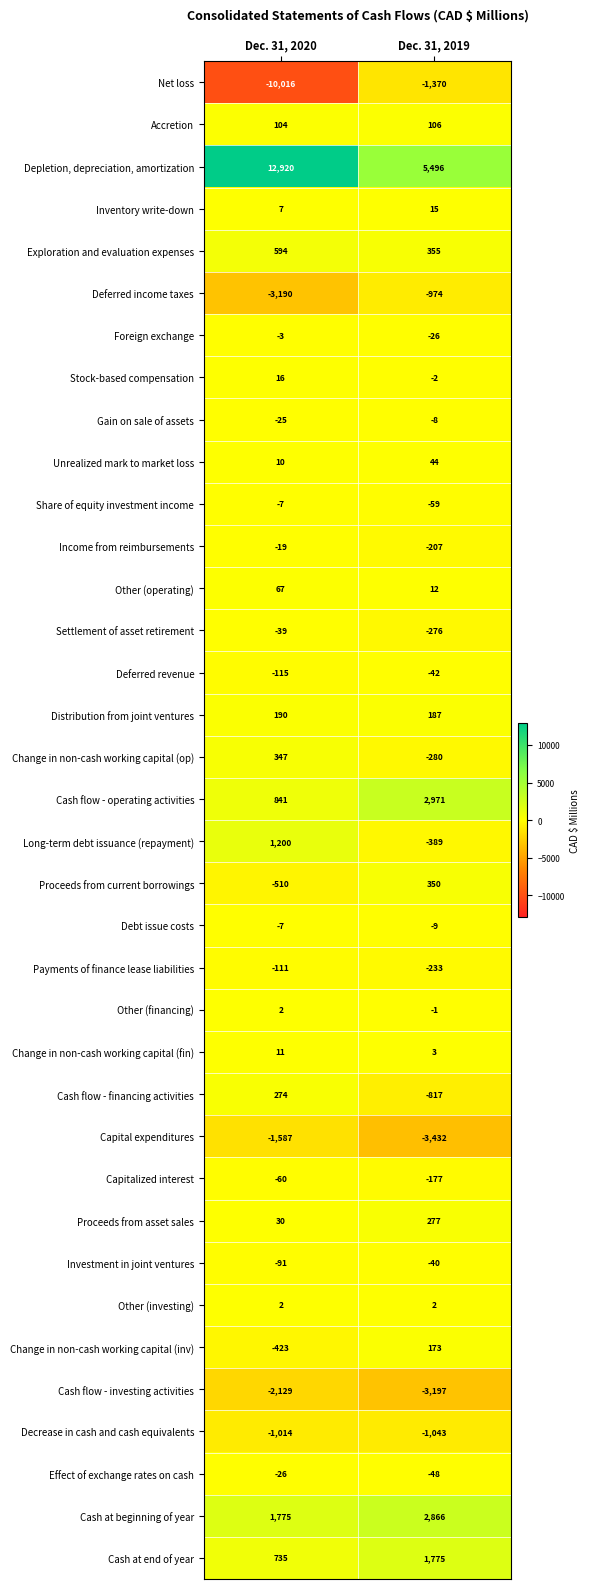

Is the value of Payments of finance lease liabilities at Dec. 31, 2019 greater than the value of Cash at beginning of year at Dec. 31, 2019?

No